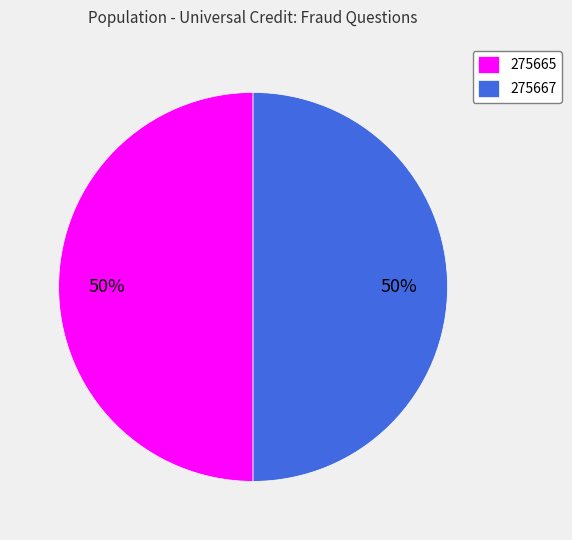

To the nearest percent, what percentage of the pie is 275667?

50%